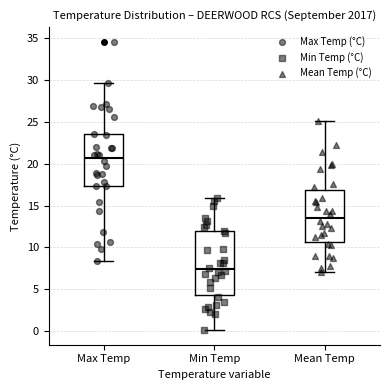

Reading left to right, transcribe this box plot: for each box, give where its median line is, the range the box spans, and where its two whiskers end, as read against the y-axis. The values are not printed on the chart, so give them approximately, as read against the axis.

Max Temp: median 20.5, box 17.5 to 23.5, whiskers 8.5 to 29.5
Min Temp: median 7.5, box 4.5 to 12.0, whiskers 0.0 to 16.0
Mean Temp: median 13.5, box 10.5 to 17.0, whiskers 7.0 to 25.0